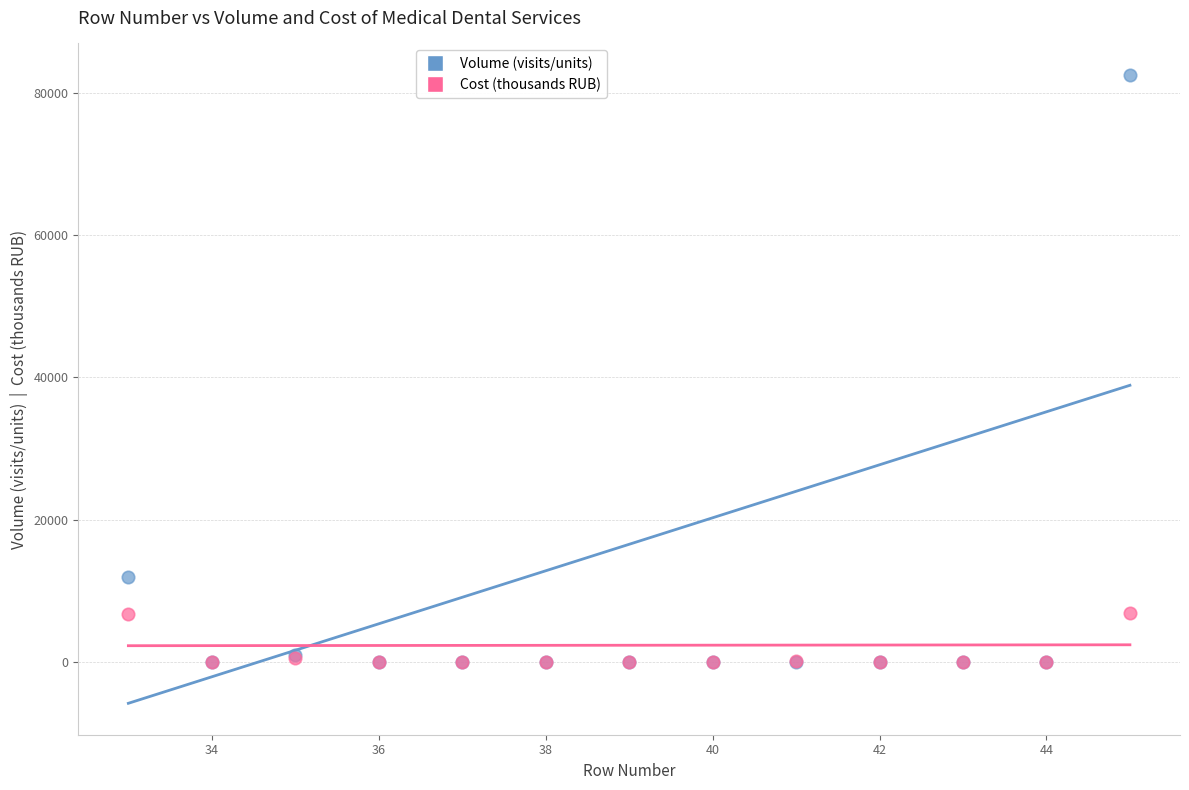

Which series reaches the maximum Y coordinate?

Volume (visits/units)